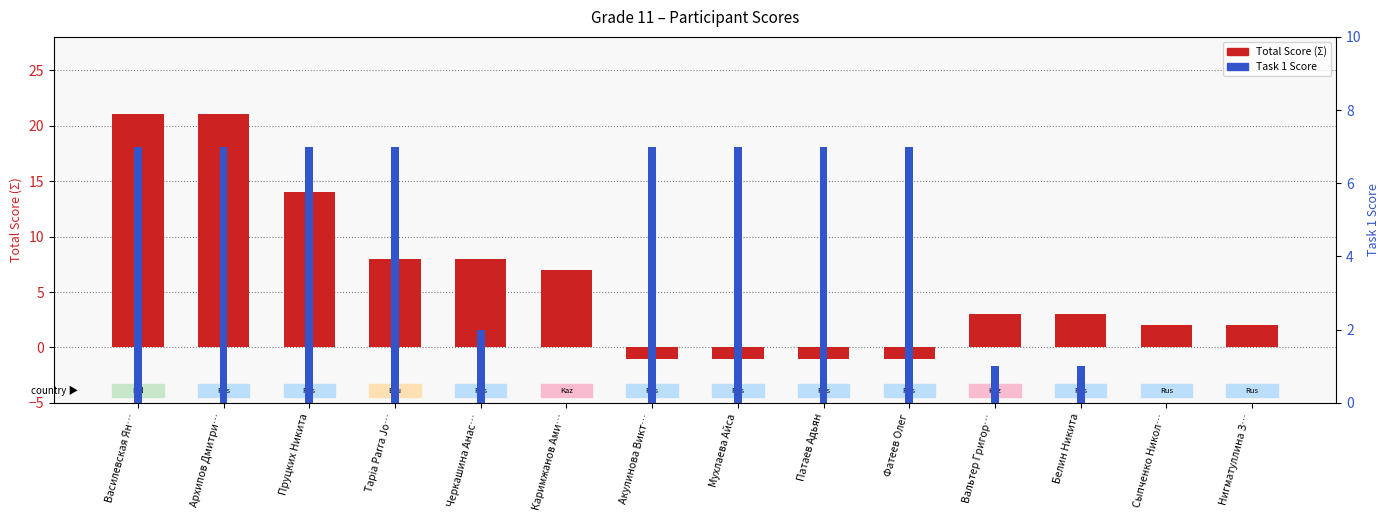

True or false: Task 1 Score has a value of -3 at Сыпченко Никол….

False